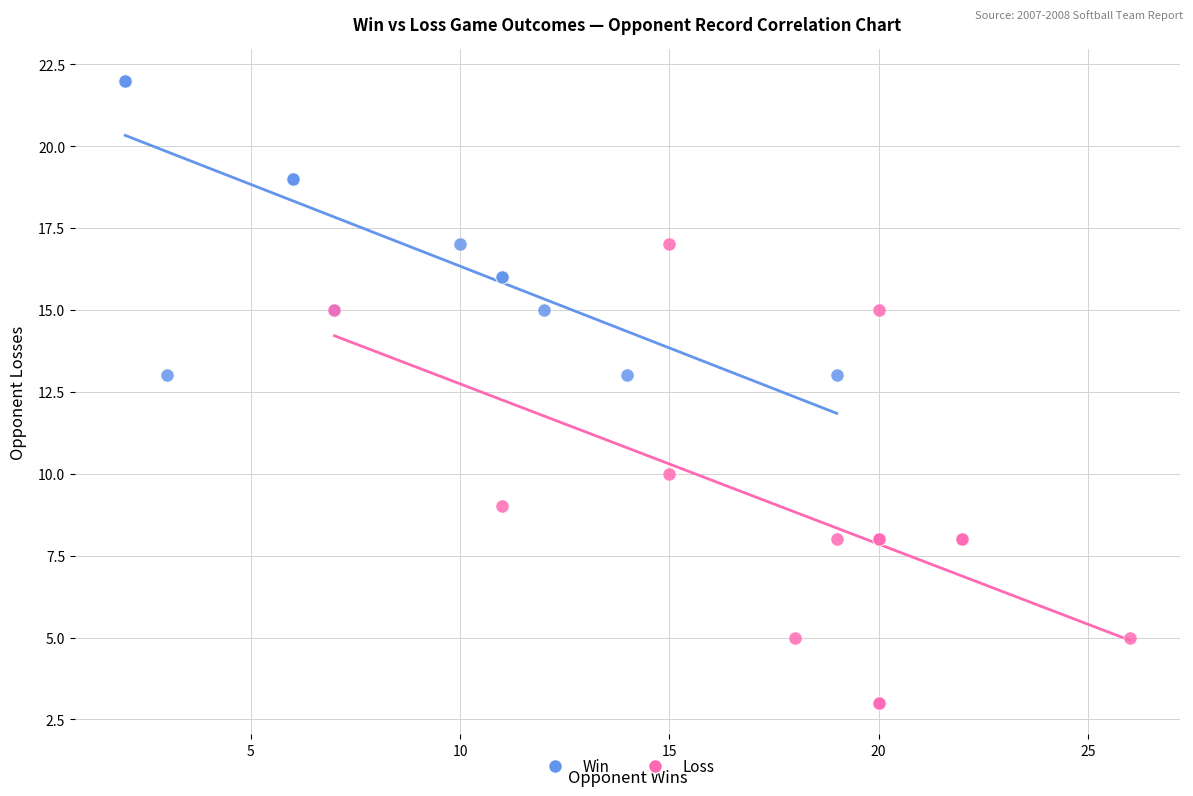

Which series contains the highest Y value?

Win